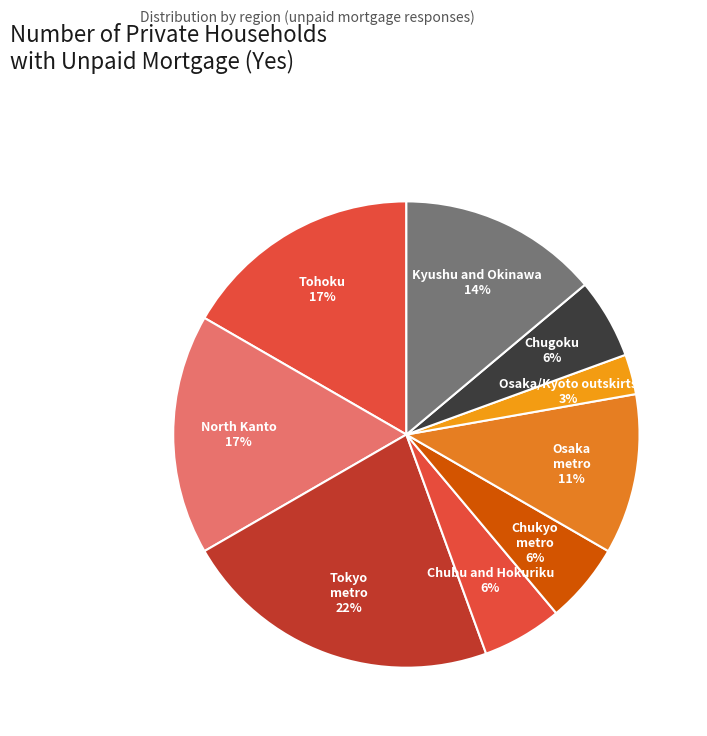

How many segments does this pie chart have?

9